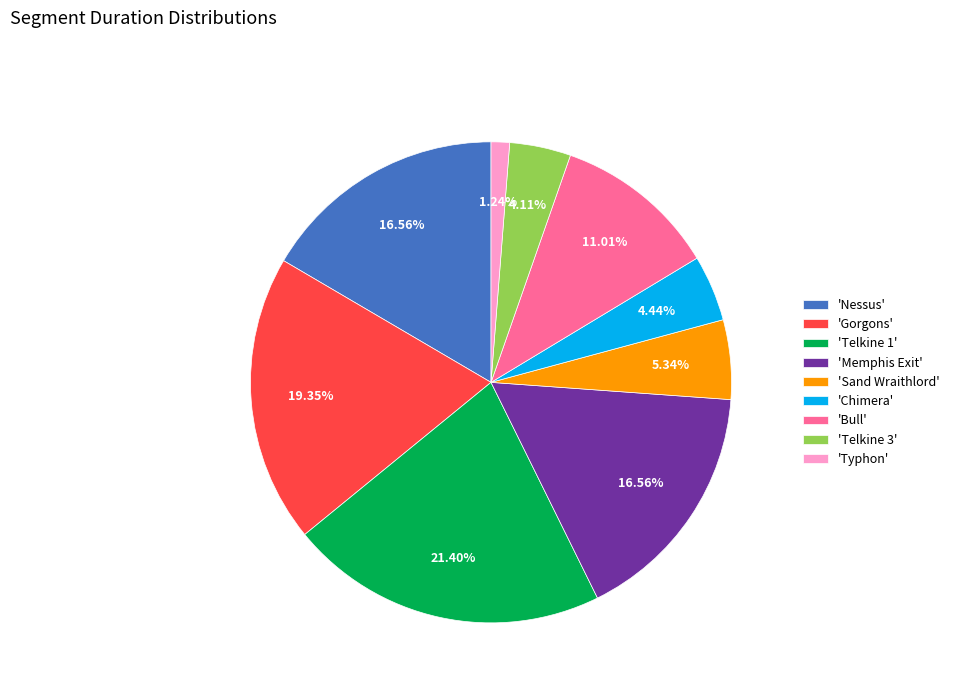

What is the ratio of the value at 'Memphis Exit' to the value at 'Typhon'?

13.4